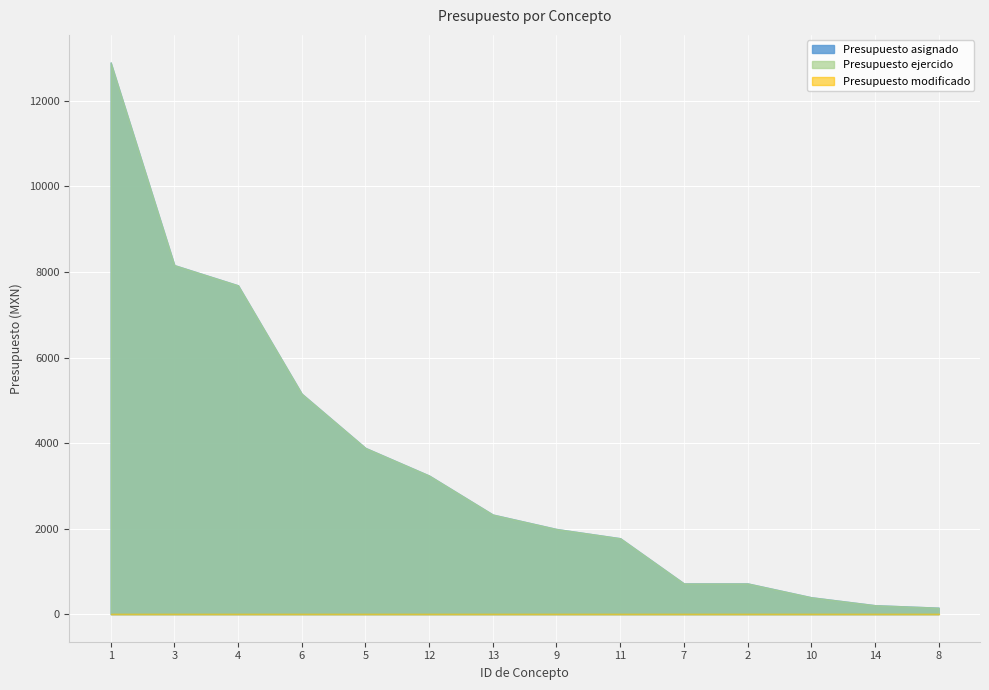

True or false: Presupuesto ejercido and Presupuesto asignado intersect in this chart.

False